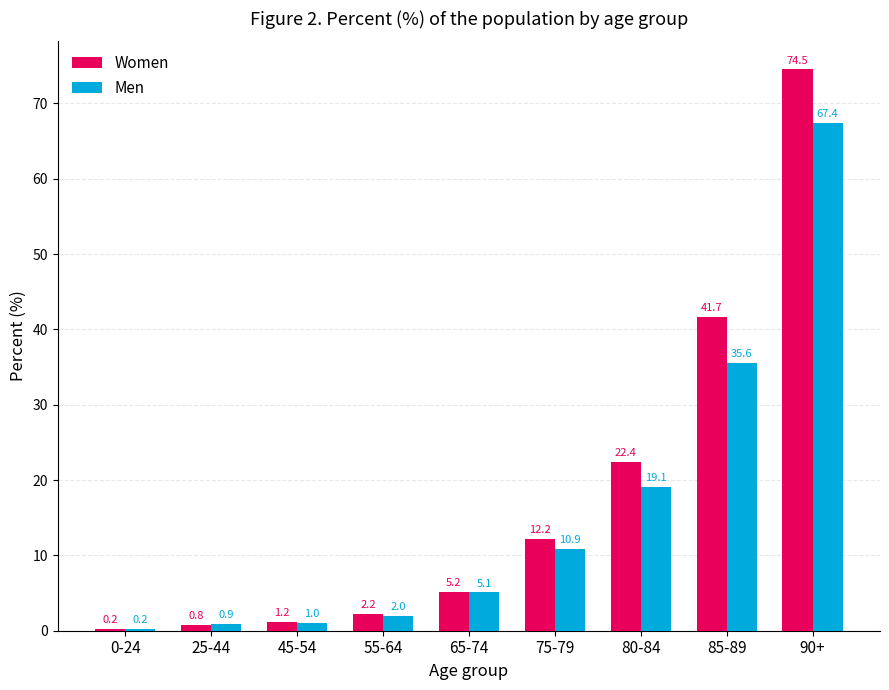

At which category is the sum across all series the highest?

90+